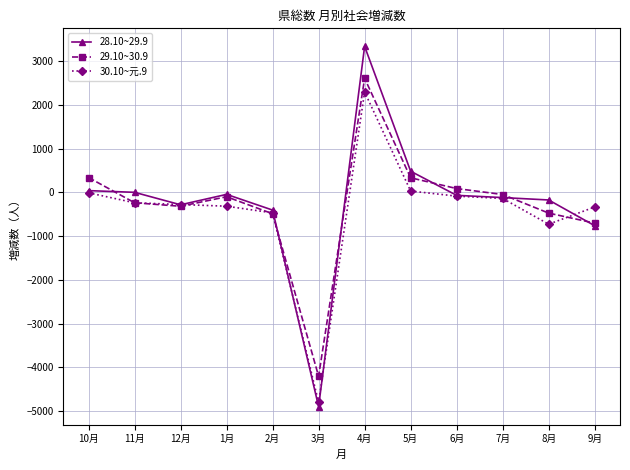

Does the chart display data point markers on the line(s)?

Yes